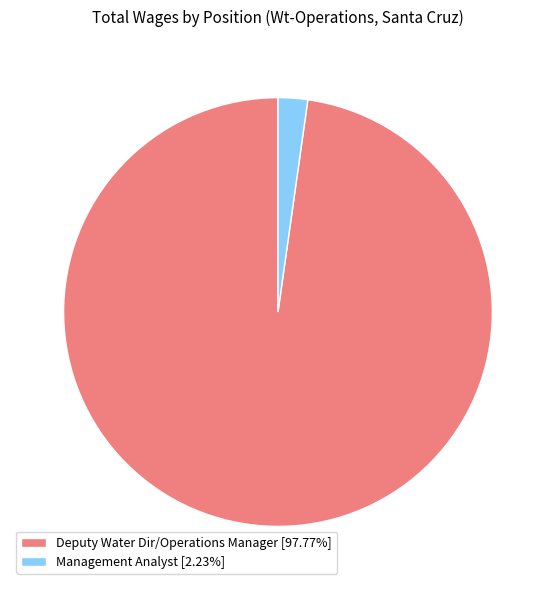

Do Management Analyst [2.23%] and Deputy Water Dir/Operations Manager [97.77%] together represent more than half of the pie?

Yes